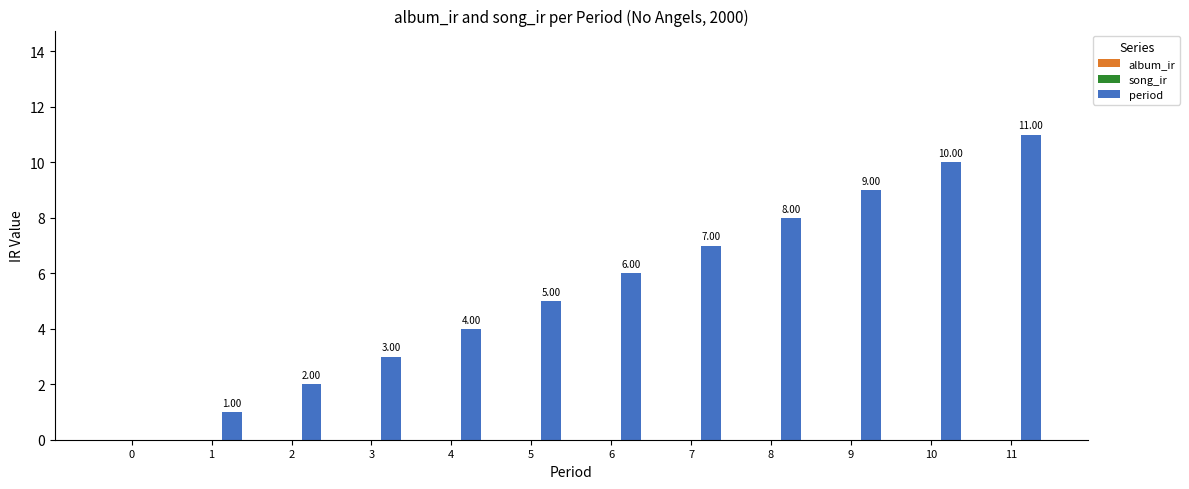

What is the change in value from 8 to 11?

+3